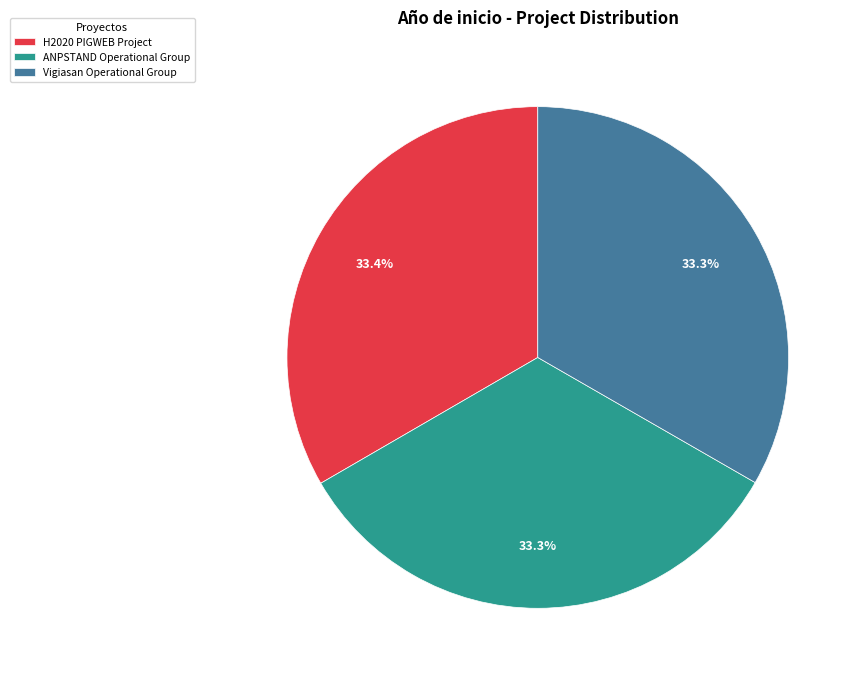

To the nearest percent, what portion does H2020 PIGWEB Project represent?

33%